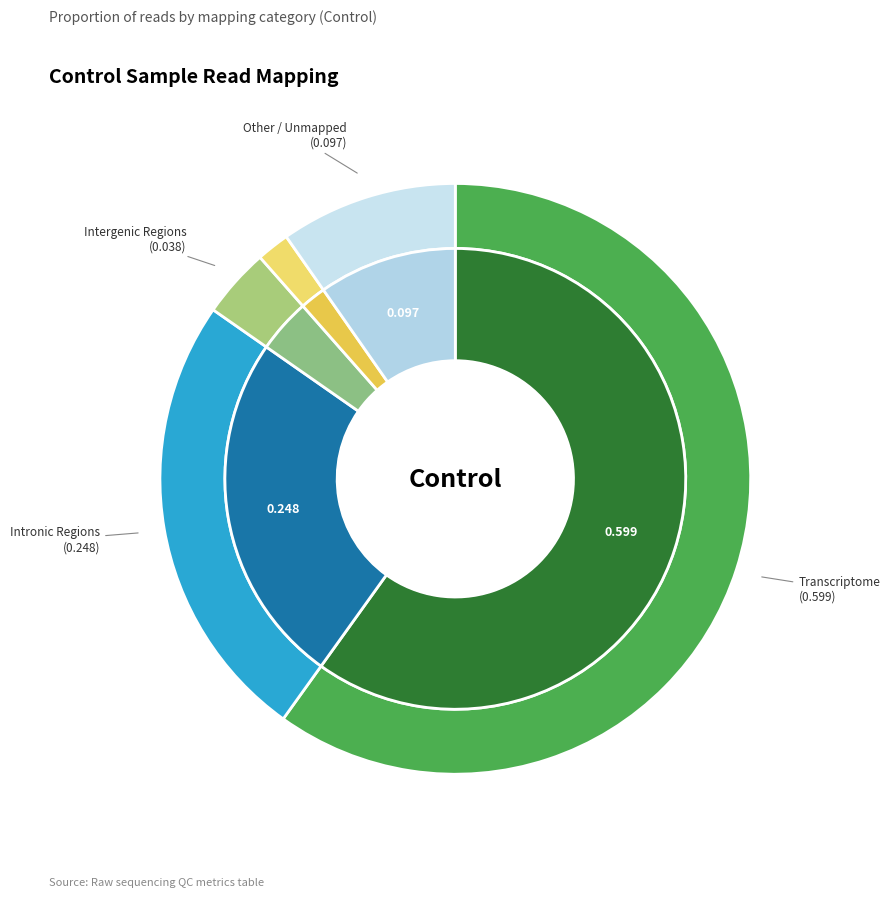

Is there a majority slice in this chart?

Yes